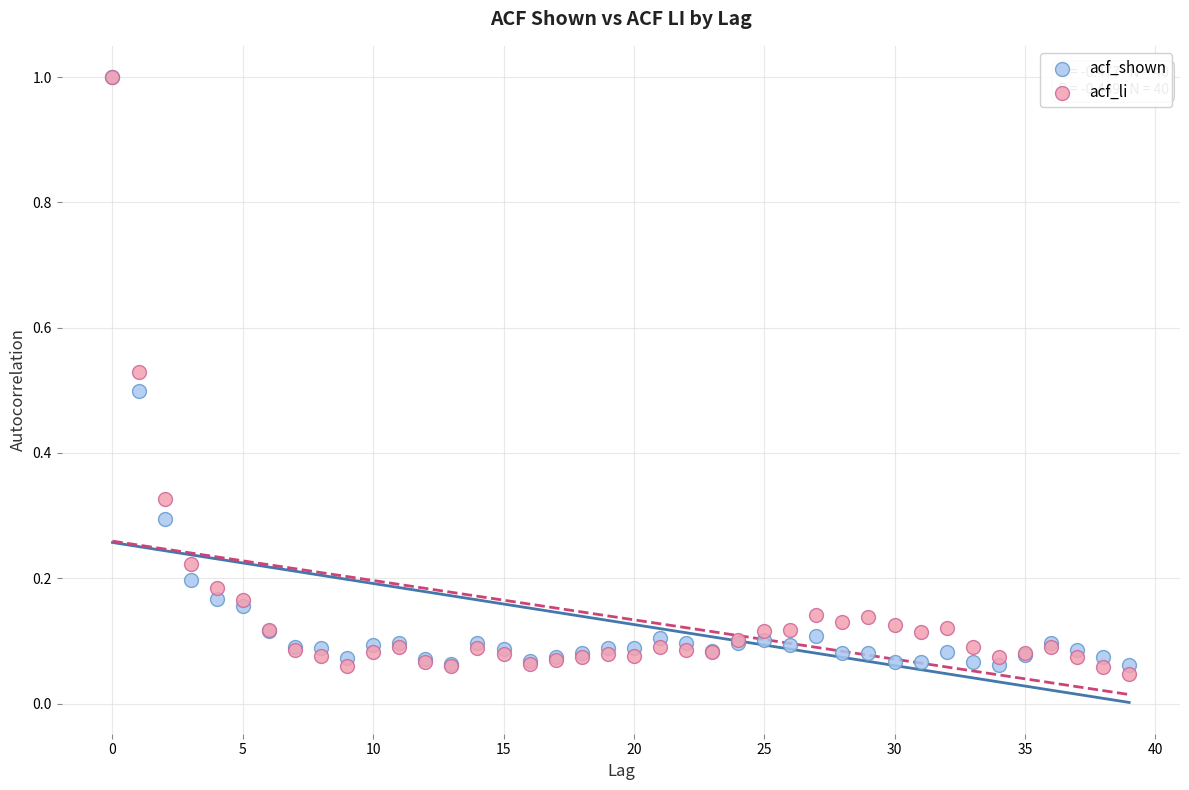

What are all the series names shown in the legend?

acf_shown, acf_li